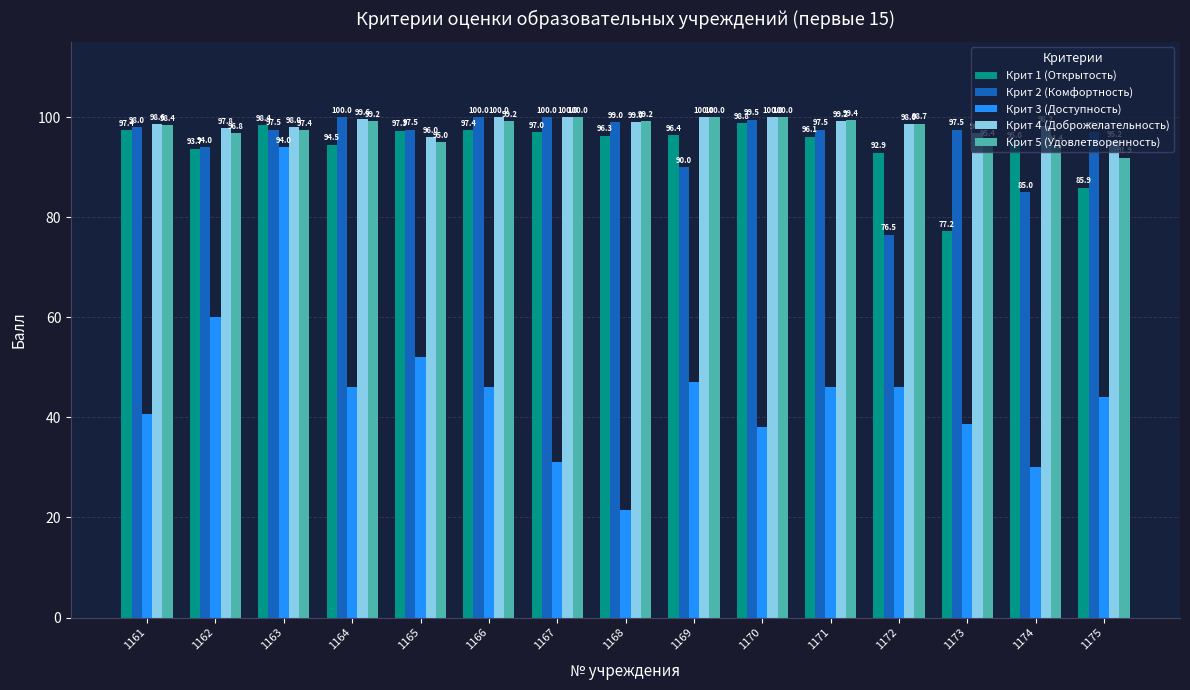

How many groups of bars are there?

15